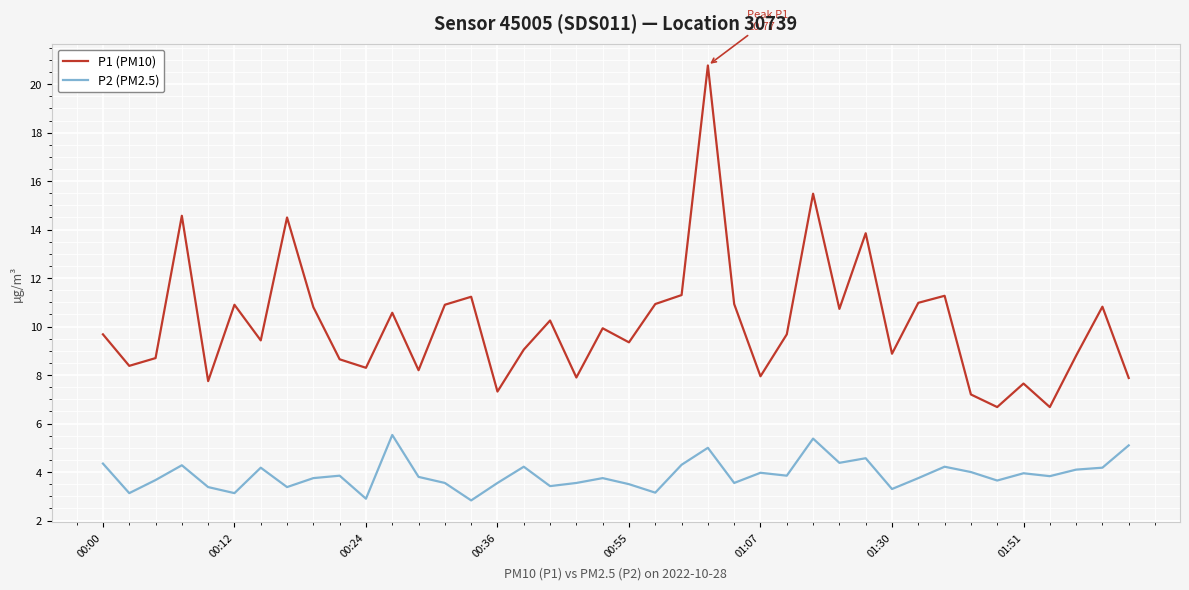

Which series has the widest spread of values?

P1 (PM10)